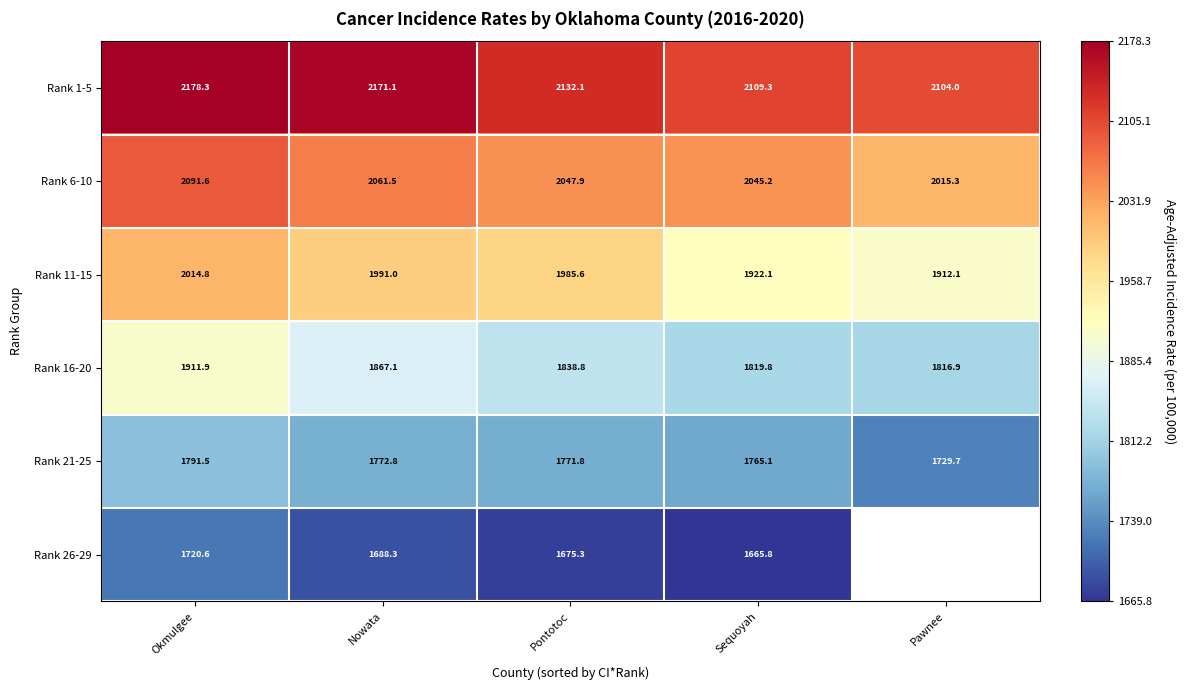

The Rank 6-10 series shows 868.2 at Pontotoc. True or false?

False